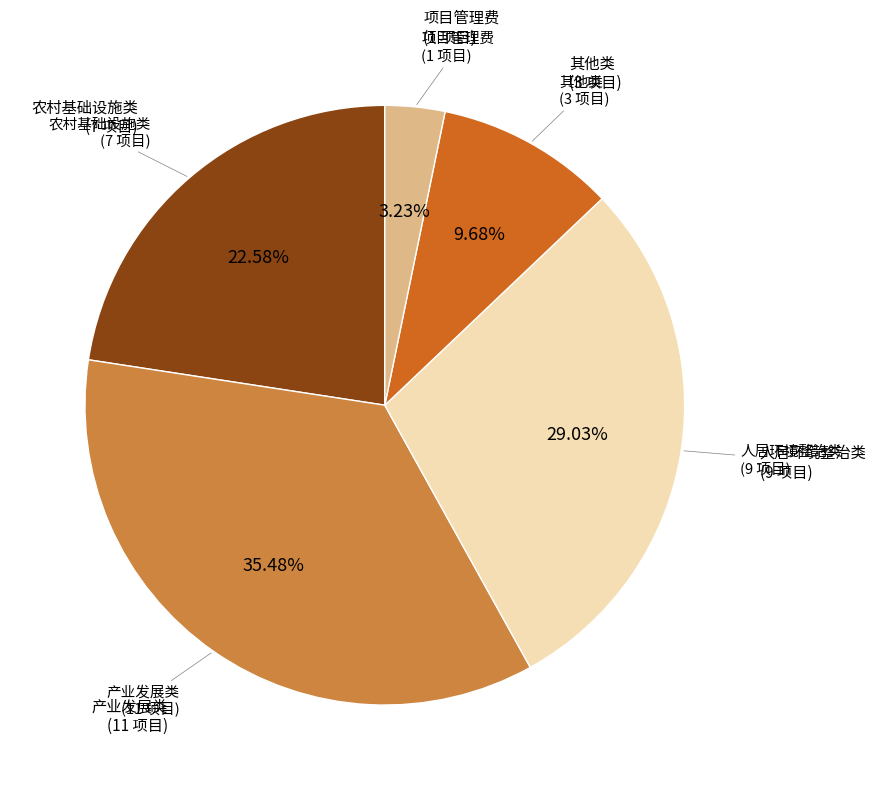

Is there a majority slice in this chart?

No